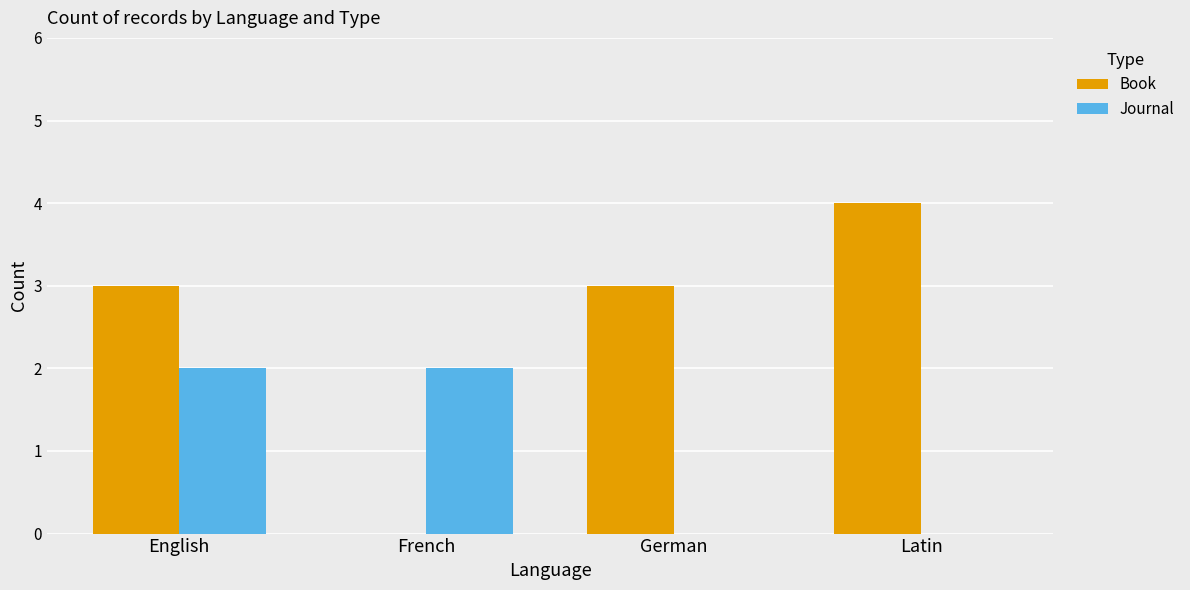

How many data points does each series have?

4